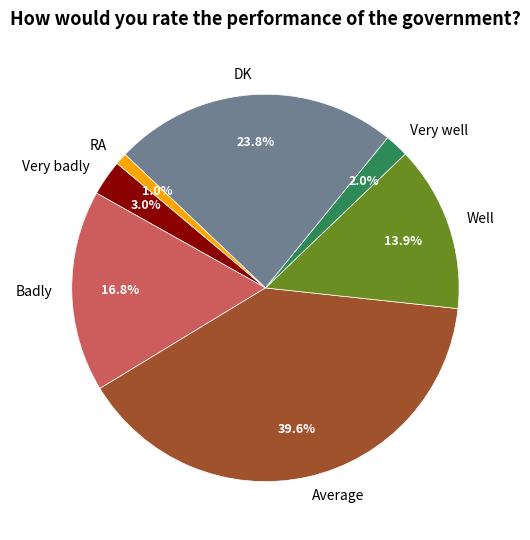

What percentage is the Well slice, to the nearest percent?

14%